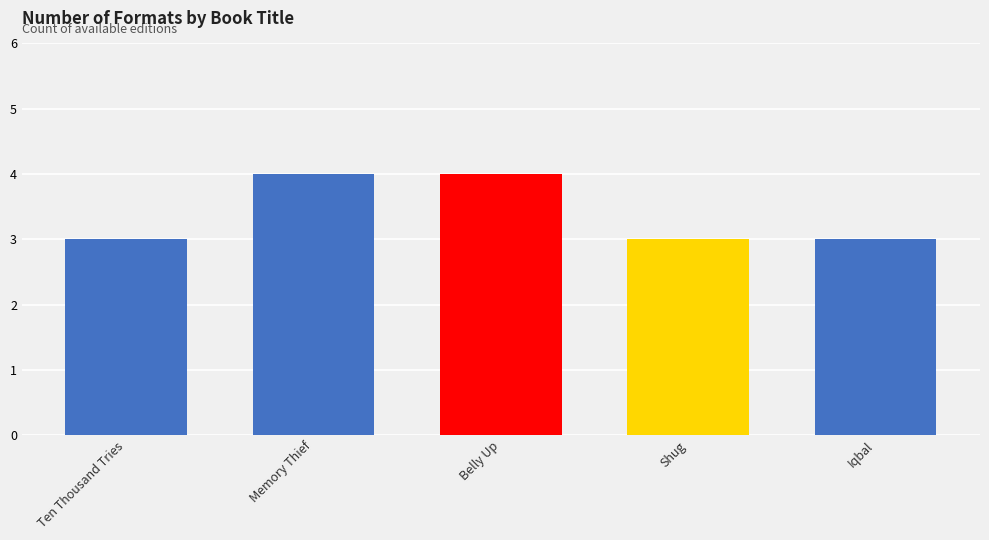

What is the label of the 2nd bar from the left?

Memory Thief